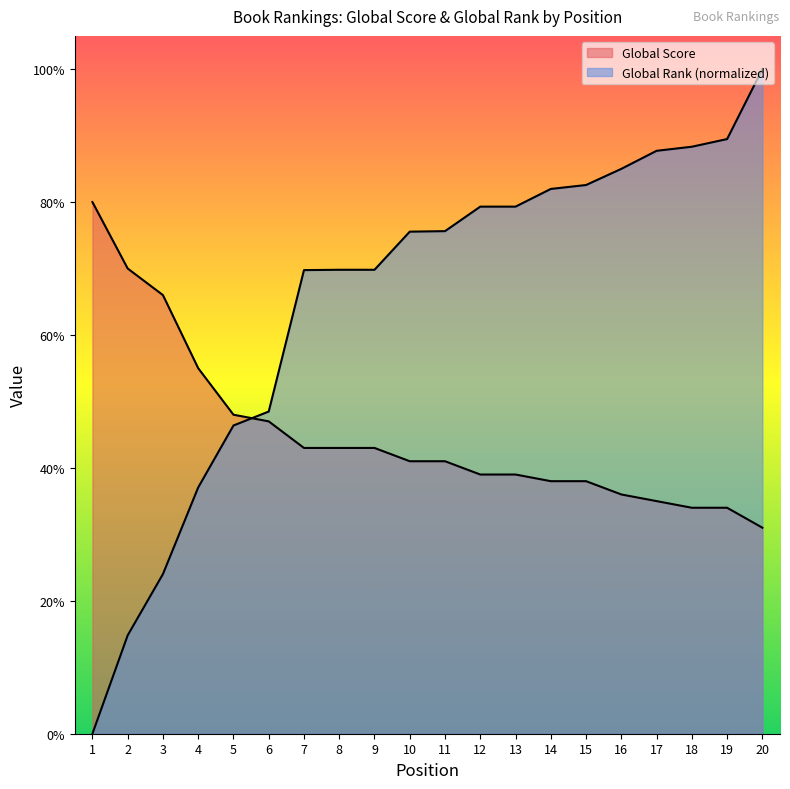

Where do Global Score and Global Rank (normalized) first cross each other?

5 and 6